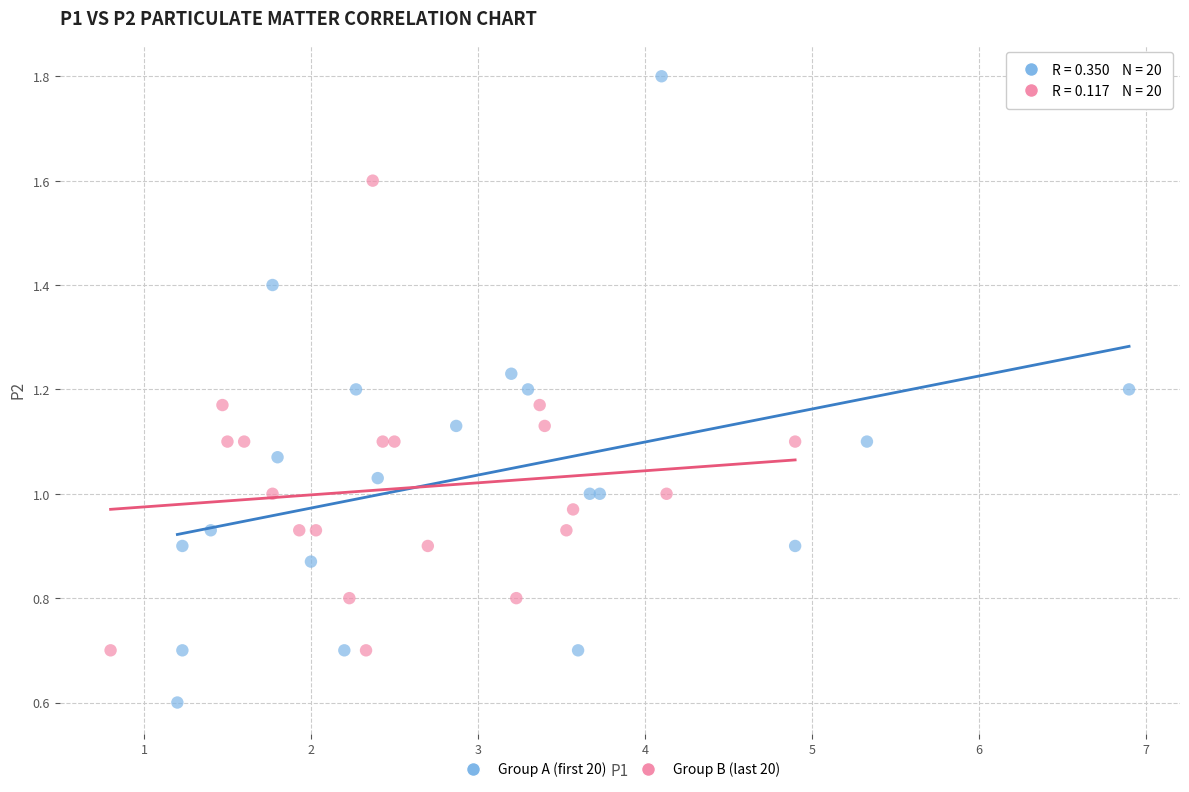

Which series has the widest spread of Y values?

Group A (first 20)